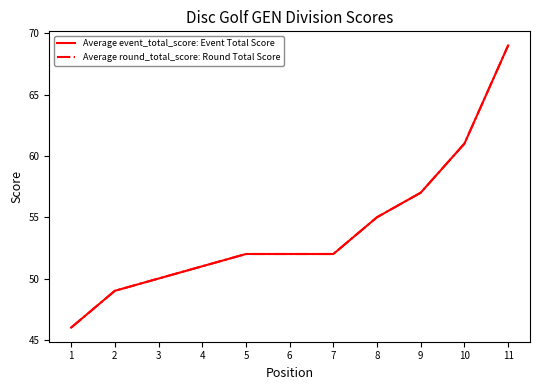

Does the chart have visible grid lines?

No